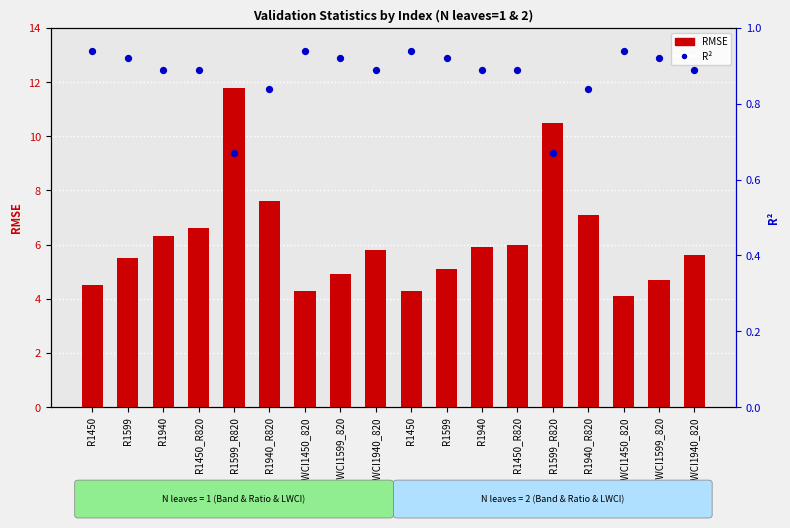

At which category is the sum across all series the highest?

R1599_R820